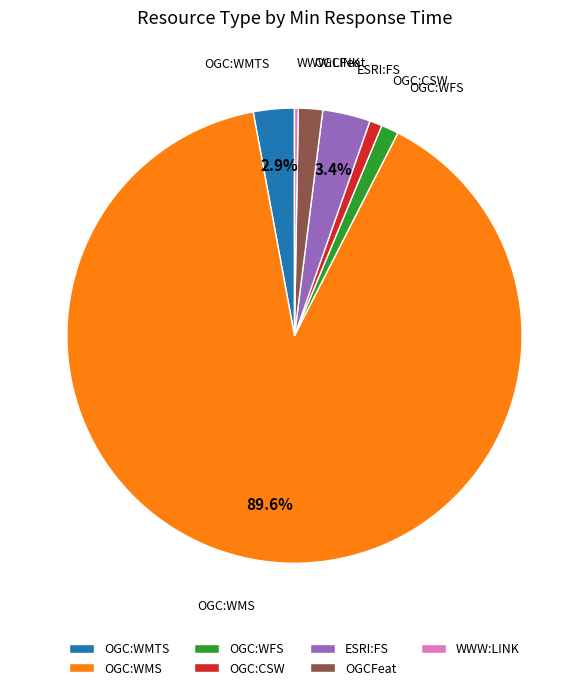

To the nearest percent, what portion does ESRI:FS represent?

3%